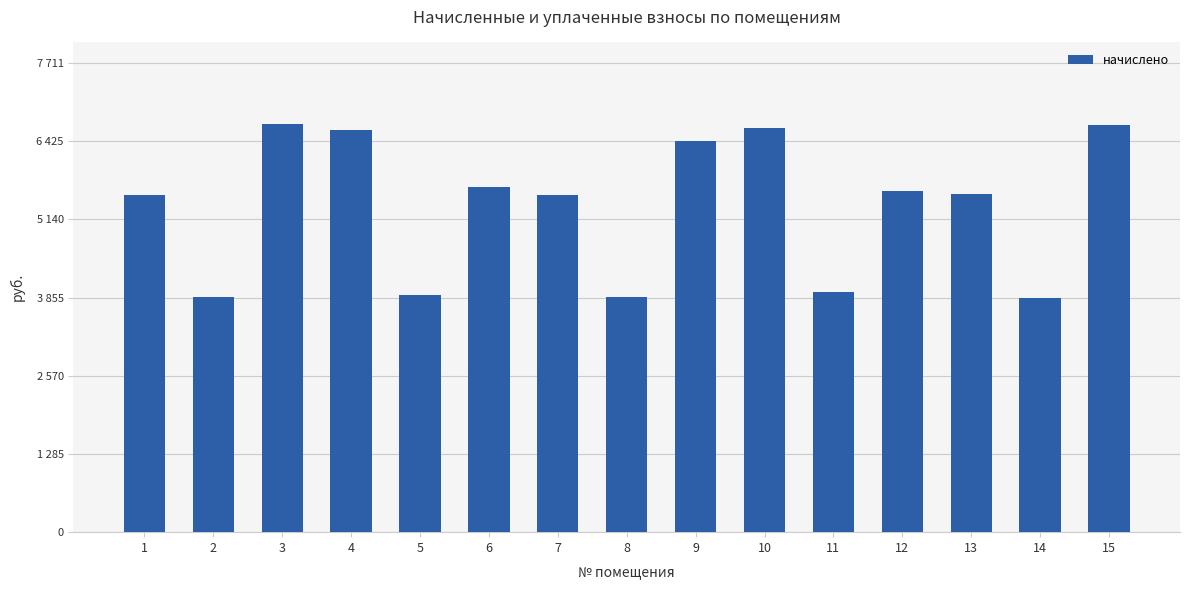

Between 8 and 3, which is larger?

3